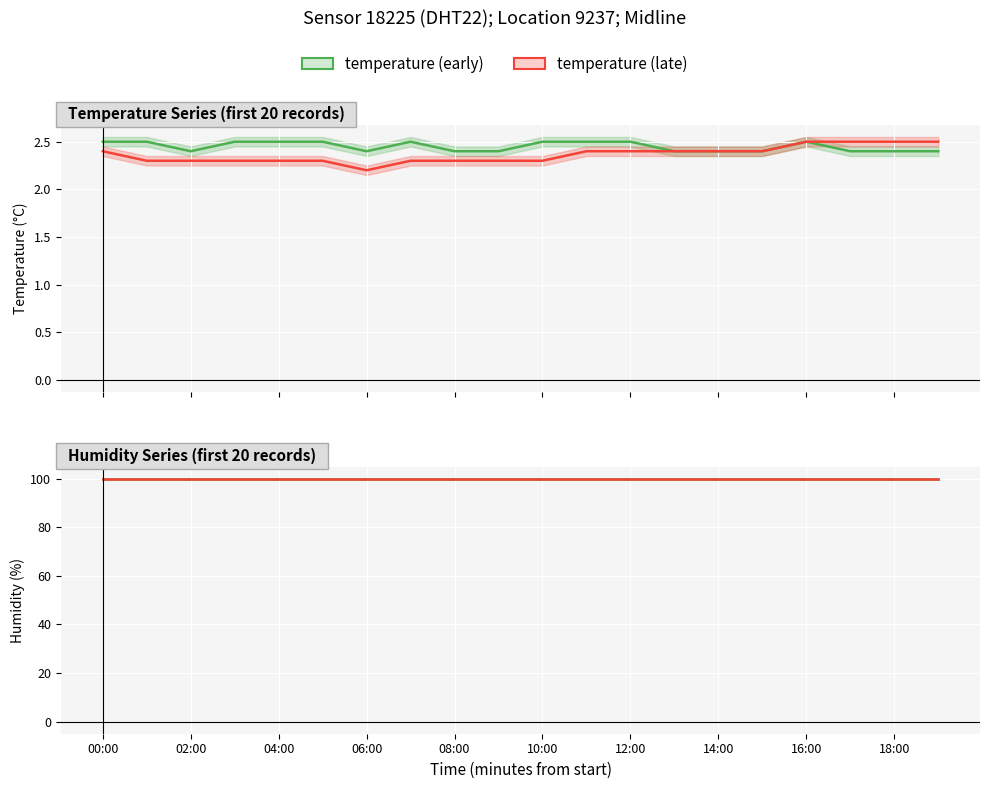

Count the values in the range 2 to 3.

20